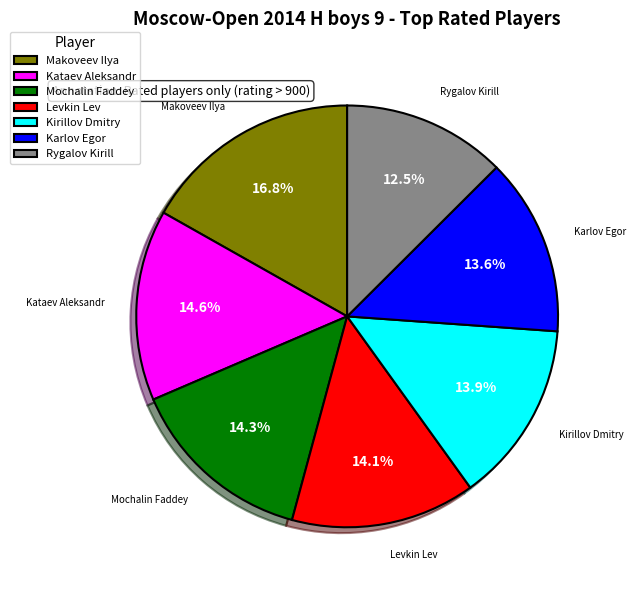

What portion of the pie excludes Kirillov Dmitry?

86.1%